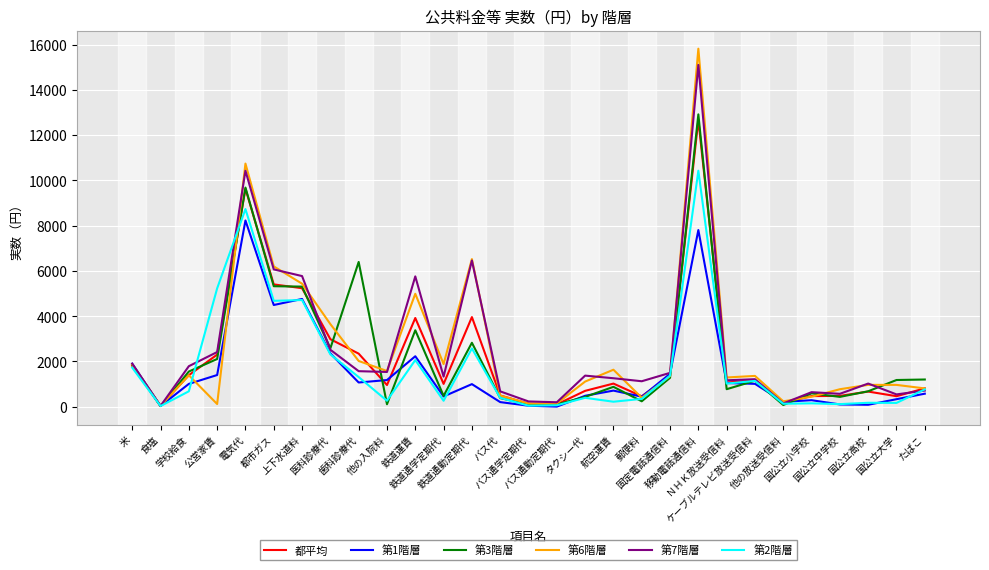

What are all the series names shown in the legend?

都平均, 第1階層, 第3階層, 第6階層, 第7階層, 第2階層